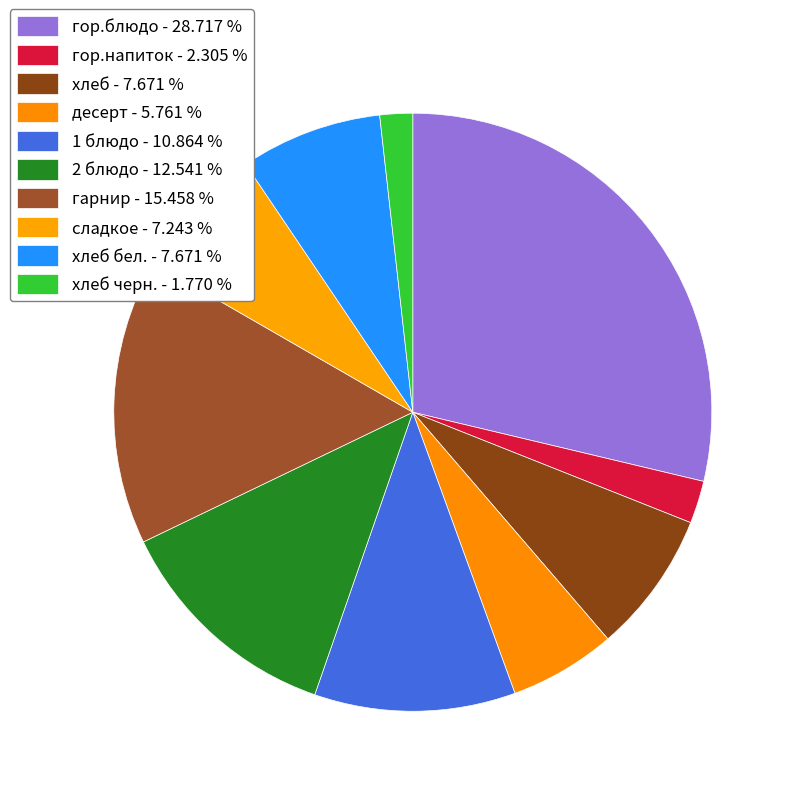

To the nearest percent, what is the difference between the largest and smallest slice percentages?

27%